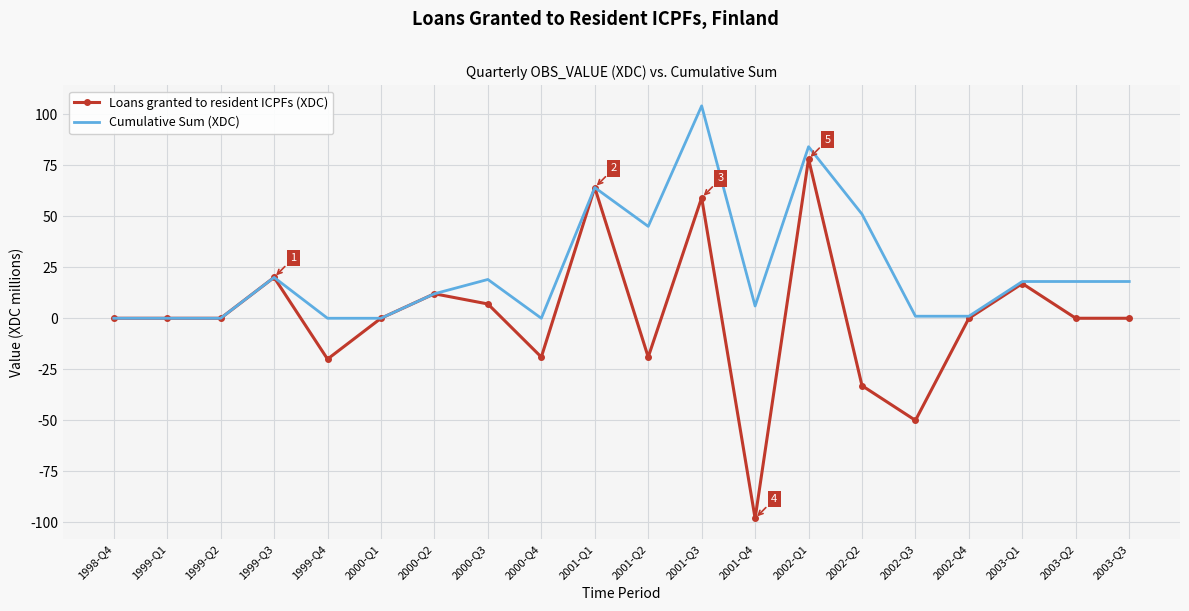

The Loans granted to resident ICPFs (XDC) series shows 6 at 2003-Q1. True or false?

False